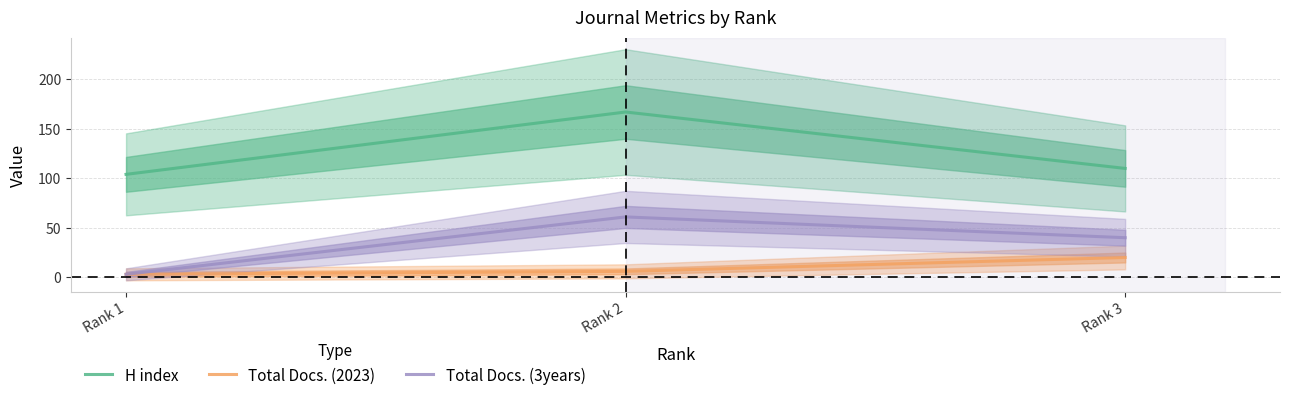

How many data points in H index are above 110?

1